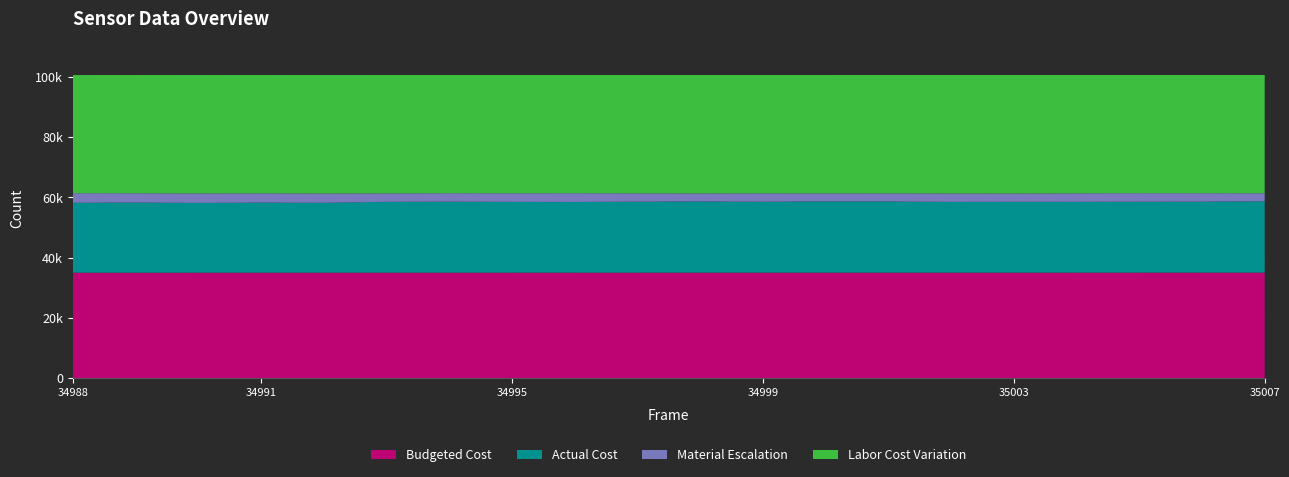

Reading left to right, transcribe all the data shown in this chart.

Budgeted Cost: 34988	34989	34990	34991	34992	34993	34994	34995	34996	34997	34998	34999	35000	35001	35002	35003	35004	35005	35006	35007
Actual Cost: 23178	23259	23128	23237	23166	23490	23560	23471	23442	23555	23588	23533	23607	23595	23459	23487	23479	23523	23545	23629
Material Escalation: 3184	3086	3160	3089	3088	2815	2790	2863	2905	2763	2687	2783	2695	2716	2792	2749	2833	2836	2793	2693
Labor Cost Variation: 39173	39190	39247	39209	39281	39230	39185	39201	39188	39217	39260	39219	39233	39224	39284	39299	39223	39176	39197	39213